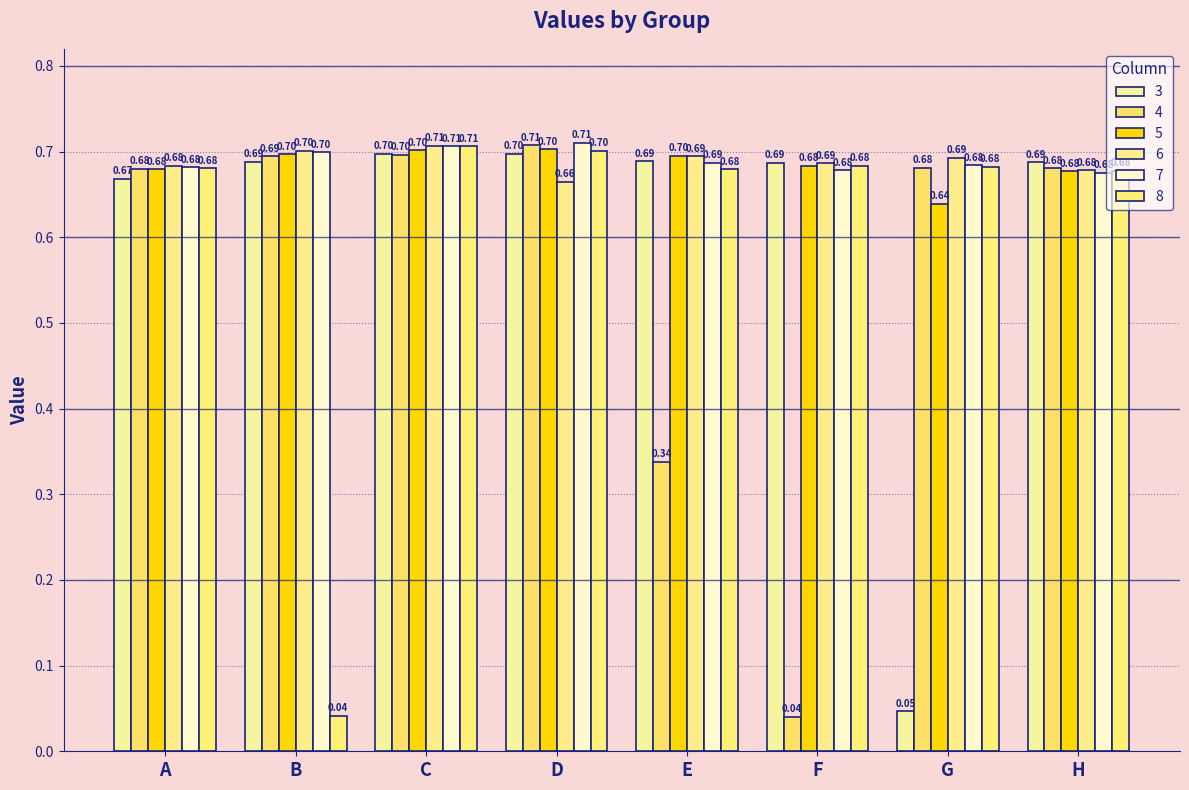

Reading right to left, list all the values displayed in this chart.

3: H=0.7	G=0.0	F=0.7	E=0.7	D=0.7	C=0.7	B=0.7	A=0.7
4: H=0.7	G=0.7	F=0.0	E=0.3	D=0.7	C=0.7	B=0.7	A=0.7
5: H=0.7	G=0.6	F=0.7	E=0.7	D=0.7	C=0.7	B=0.7	A=0.7
6: H=0.7	G=0.7	F=0.7	E=0.7	D=0.7	C=0.7	B=0.7	A=0.7
7: H=0.7	G=0.7	F=0.7	E=0.7	D=0.7	C=0.7	B=0.7	A=0.7
8: H=0.7	G=0.7	F=0.7	E=0.7	D=0.7	C=0.7	B=0.0	A=0.7